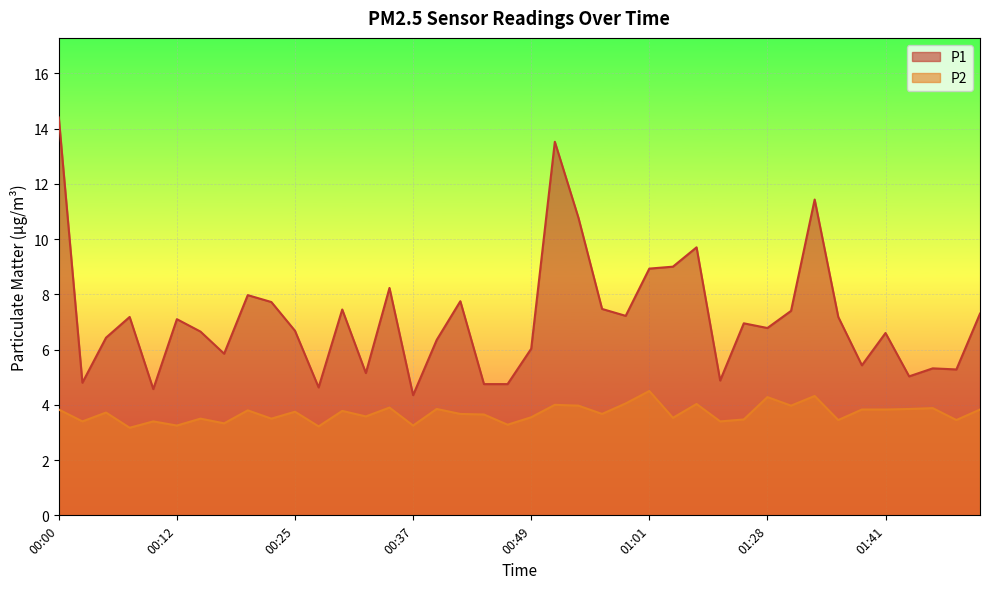

Read the P2 value at 00:37.

3.2